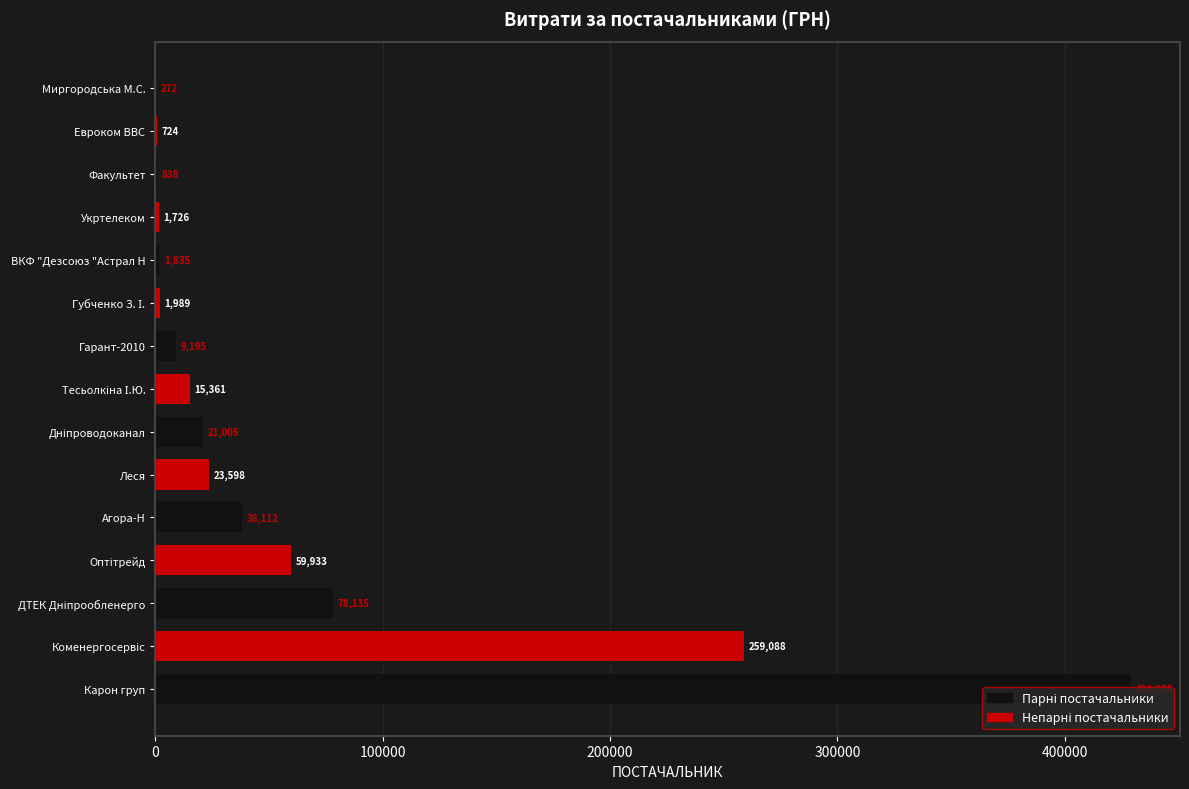

What is the maximum value shown in the chart?

429254.7